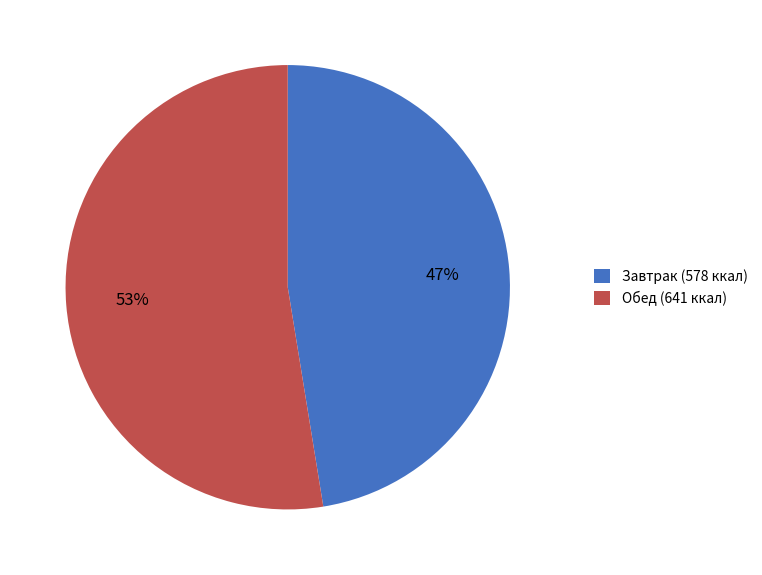

What is the ratio of the value at Завтрак (578 ккал) to the value at Обед (641 ккал)?

0.9